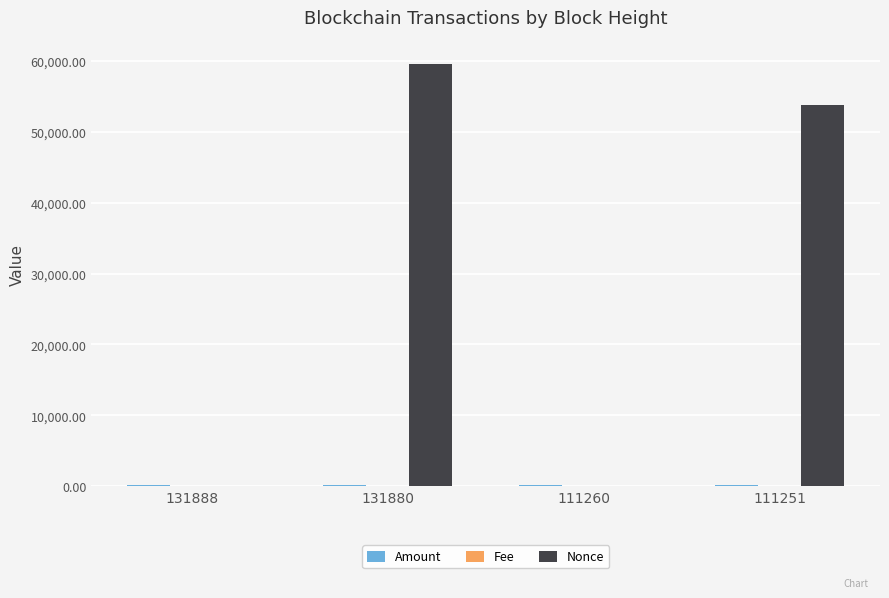

What is the maximum value for Nonce?

59654.0